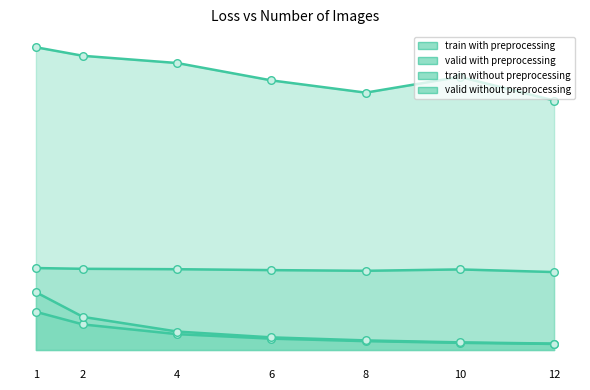

What are all the series names shown in the legend?

train with preprocessing, valid with preprocessing, train without preprocessing, valid without preprocessing